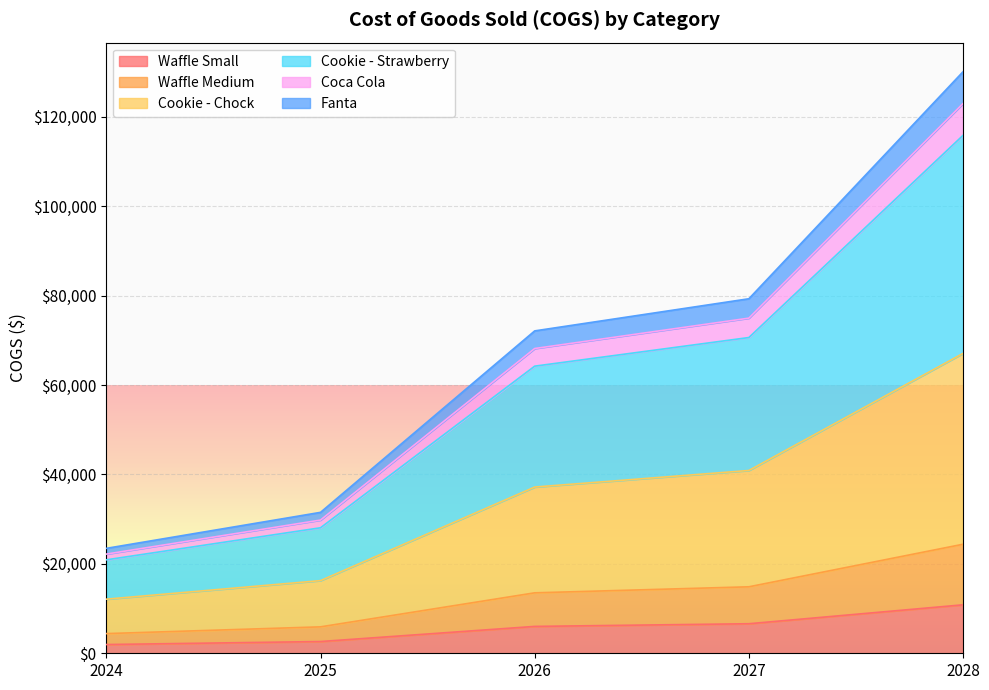

Does the chart have visible grid lines?

Yes